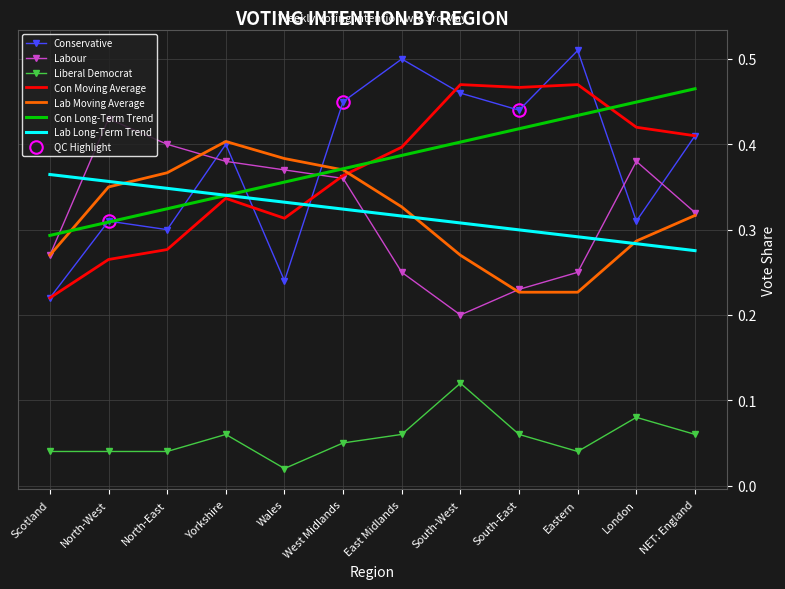

True or false: Liberal Democrat and Conservative intersect in this chart.

False